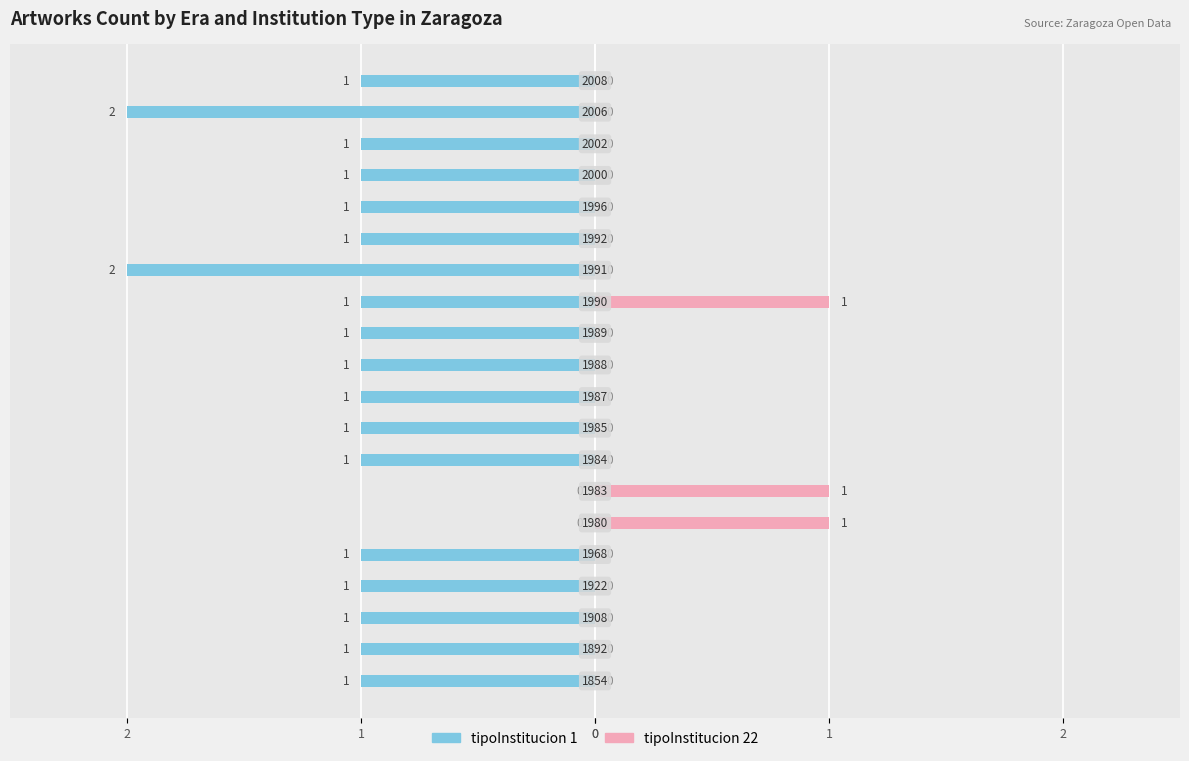

True or false: tipoInstitucion 1 has a value of 0 at 16.

False